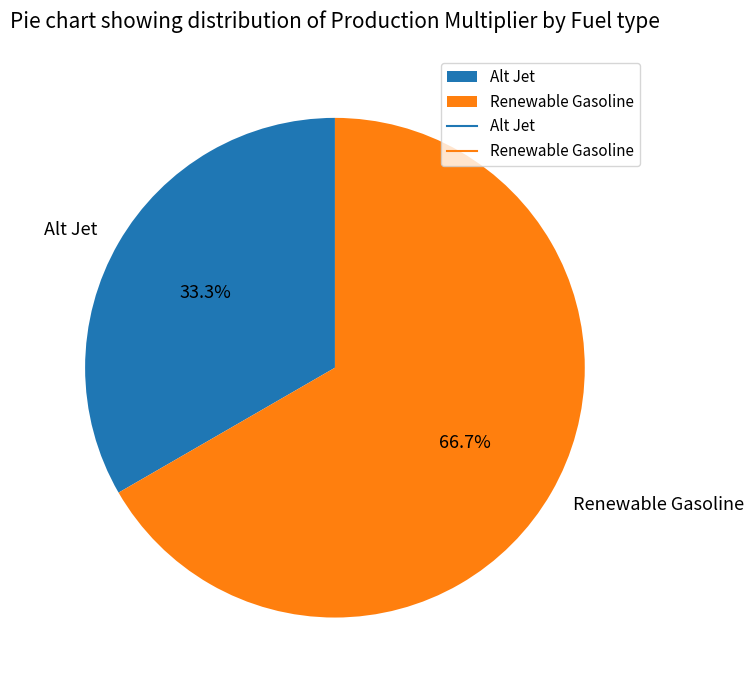

To the nearest percent, what is the difference between the Alt Jet and Renewable Gasoline slice percentages?

33%